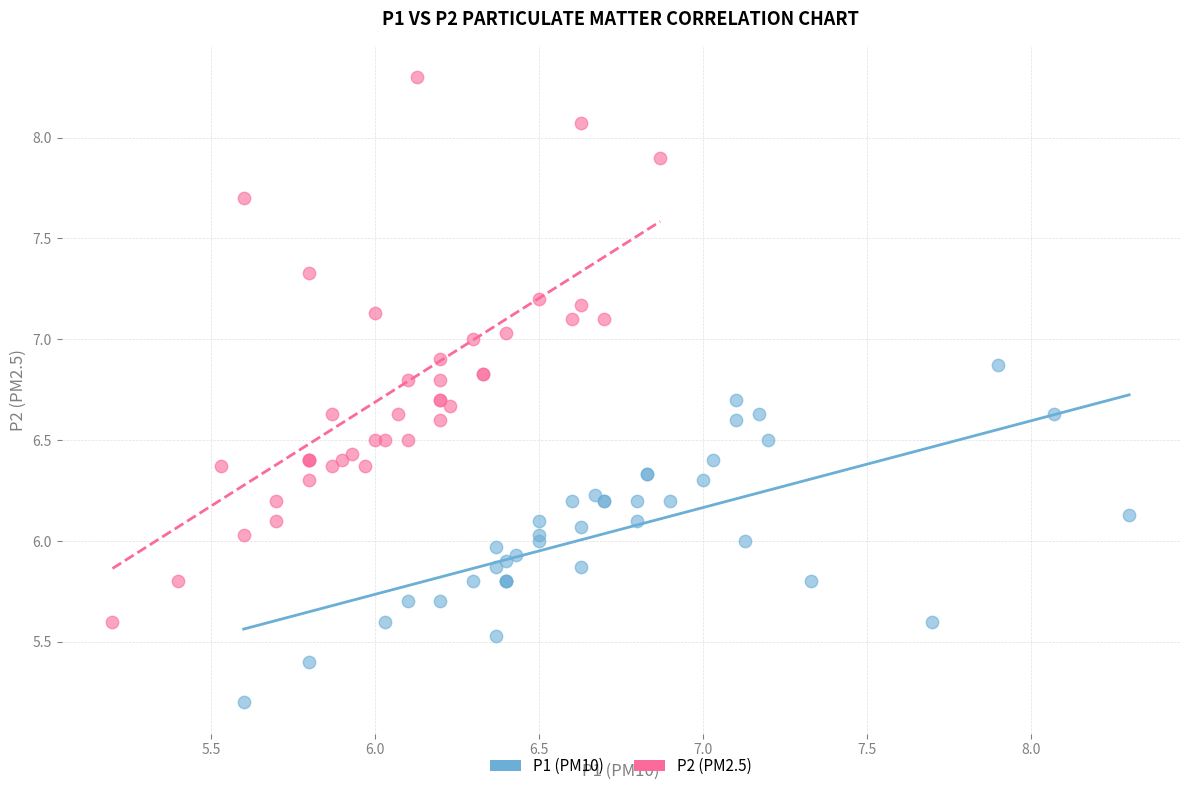

What are all the series names shown in the legend?

P1 (PM10), P2 (PM2.5)